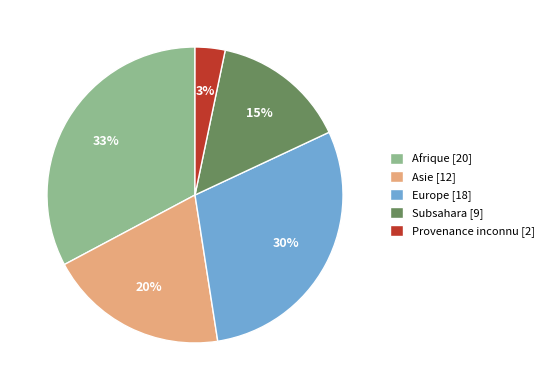

Which has a higher value, Europe or Asie?

Europe